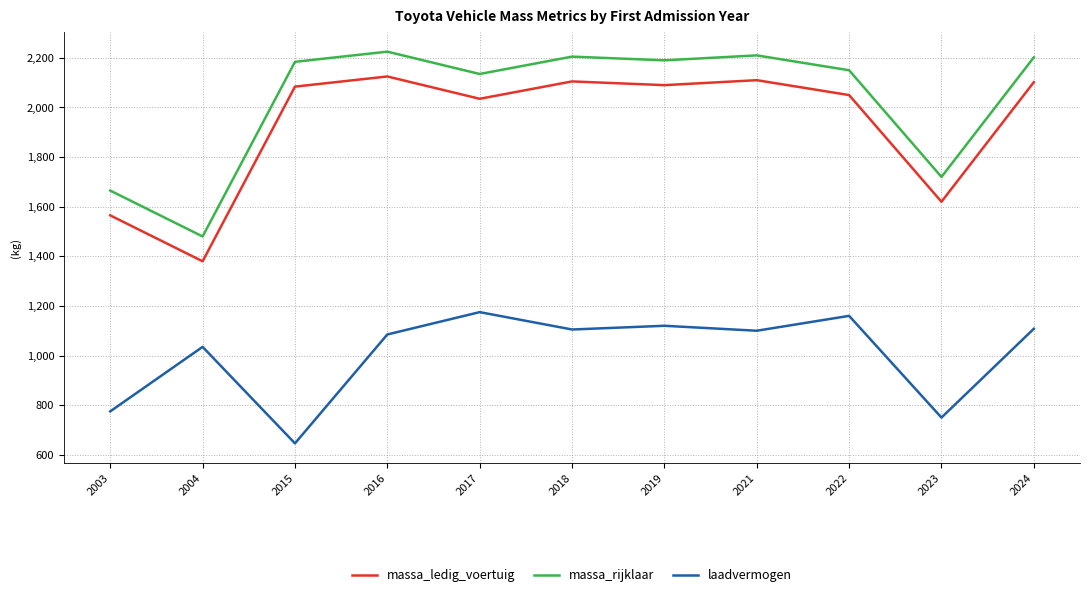

How many categories are shown in the chart?

11